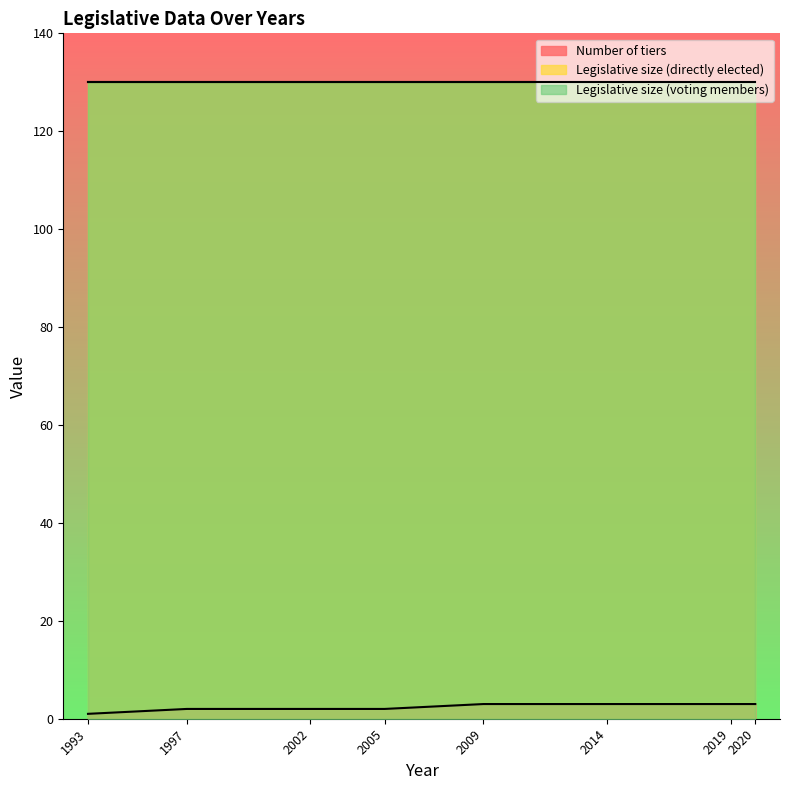

True or false: Legislative size (voting members) and Legislative size (directly elected) cross at least once.

False